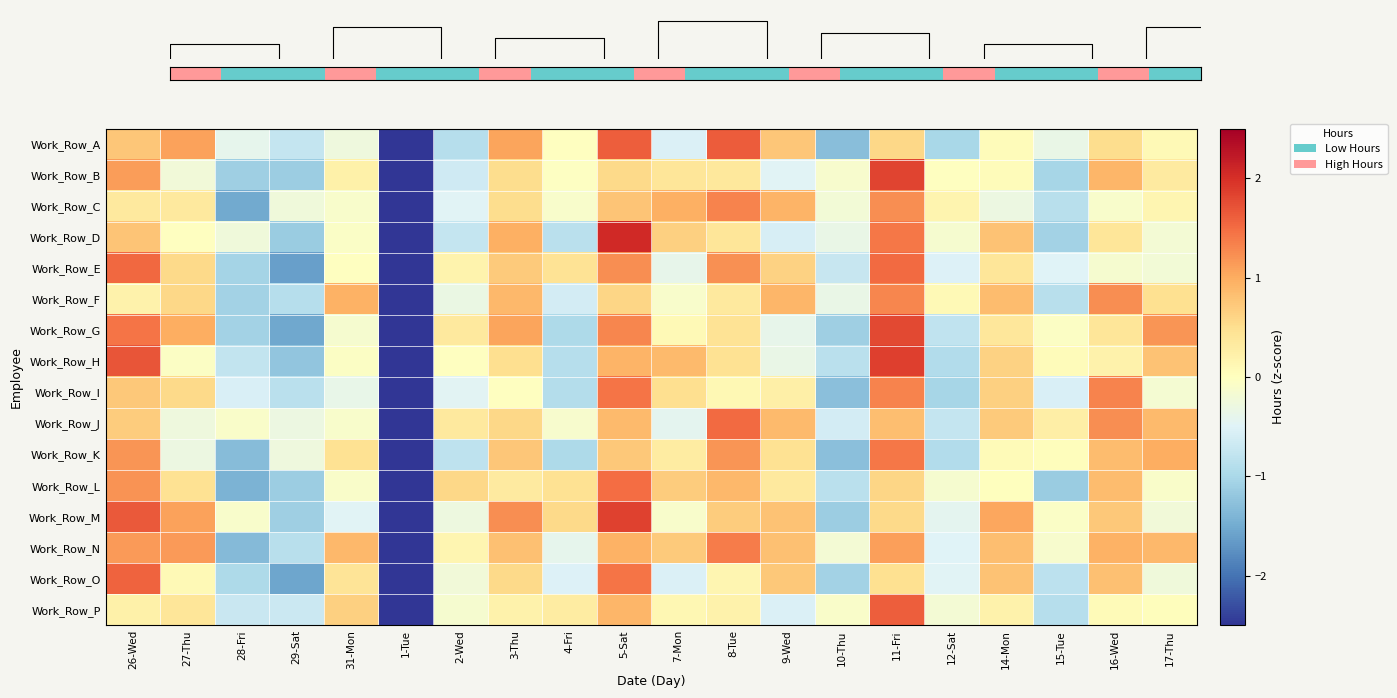

True or false: Work_Row_C has a value of -0.2 at 16-Wed.

False